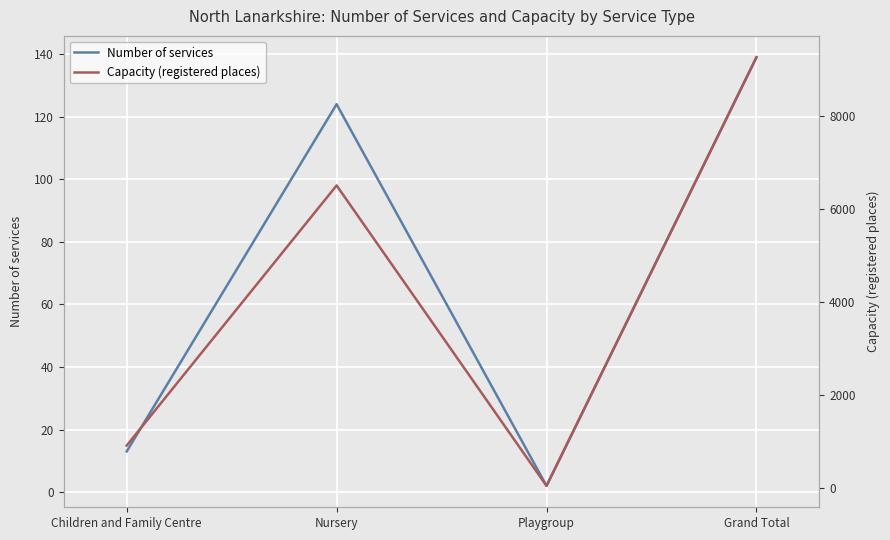

Reading right to left, transcribe all the data shown in this chart.

Number of services: 139	2	124	13
Capacity (registered places): 9253	39	6498	905